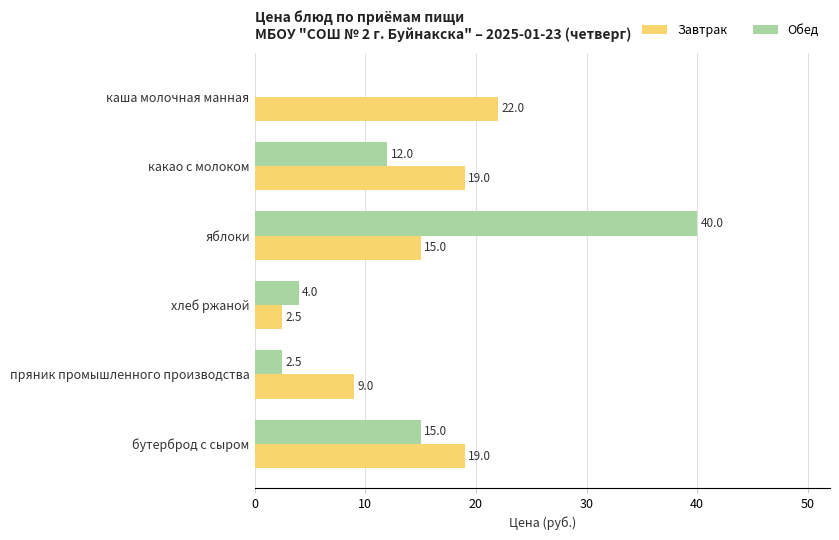

The value of Обед at хлеб ржаной is 4.0. True or false?

True